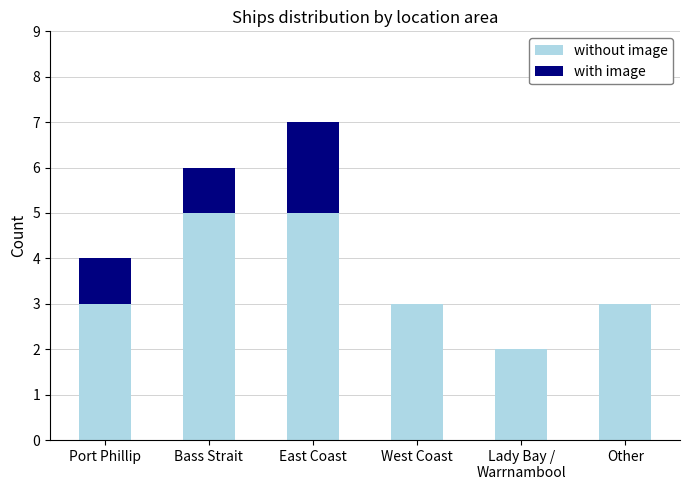

What is the sum of all without image values?

21